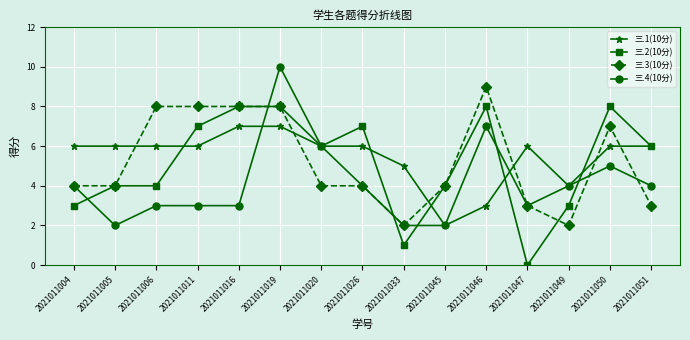

Between which two adjacent categories do 三.1(10分) and 三.4(10分) first intersect?

2021011016 and 2021011019